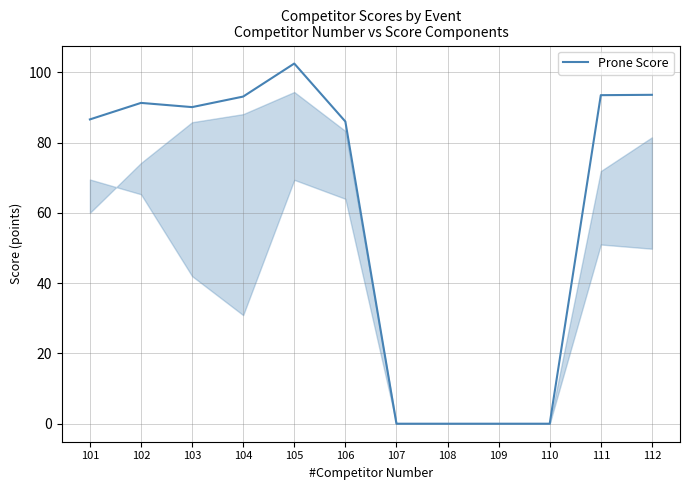

Is it true that the value at 107 is -67.5?

False